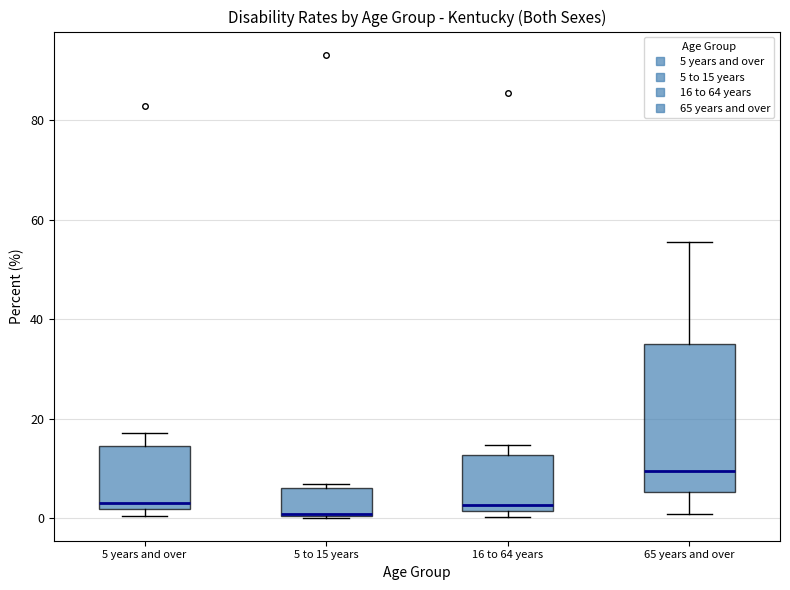

Which box is the tallest, from its lower edge to its upper edge?

65 years and over